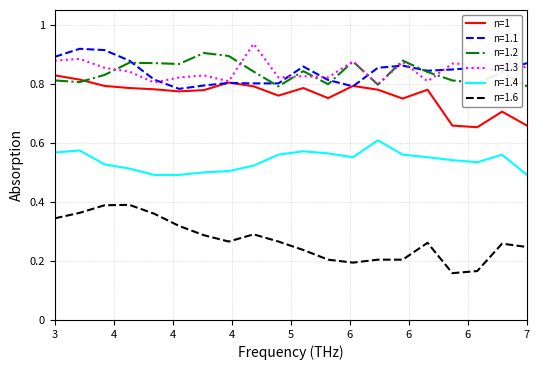

True or false: n=1.6 and n=1 intersect in this chart.

False